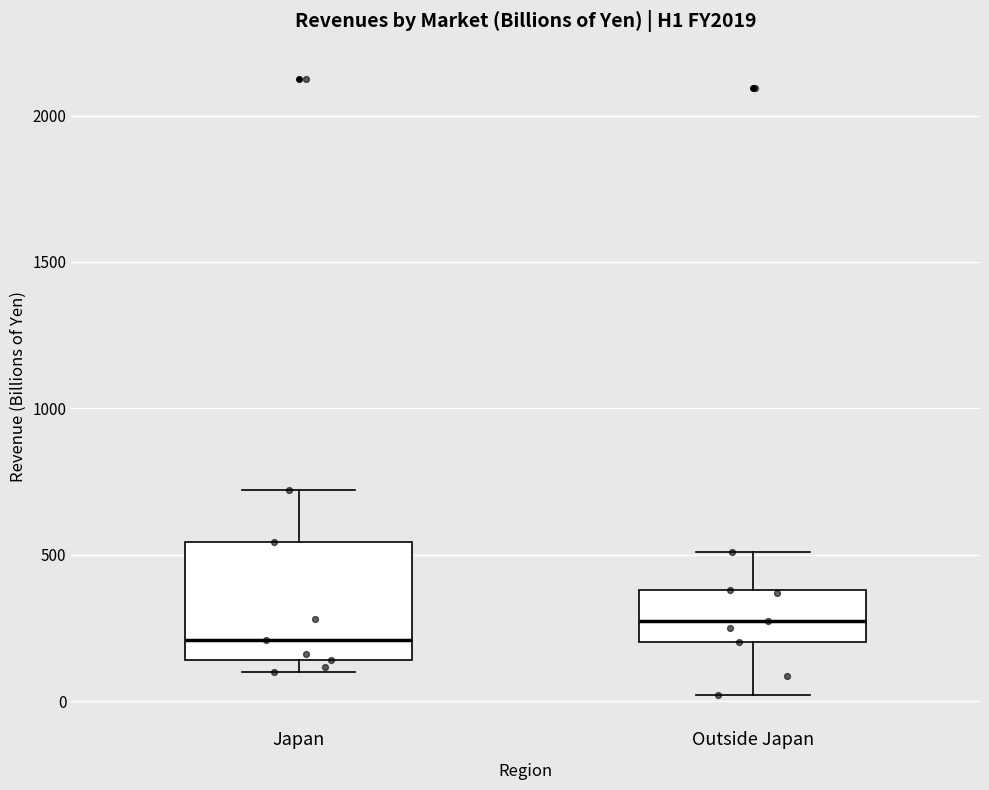

Reading left to right, transcribe this box plot: for each box, give where its median line is, the range the box spans, and where its two whiskers end, as read against the y-axis. The values are not printed on the chart, so give them approximately, as read against the axis.

Japan: median 200, box 150 to 550, whiskers 100 to 700
Outside Japan: median 250, box 200 to 400, whiskers 0 to 500